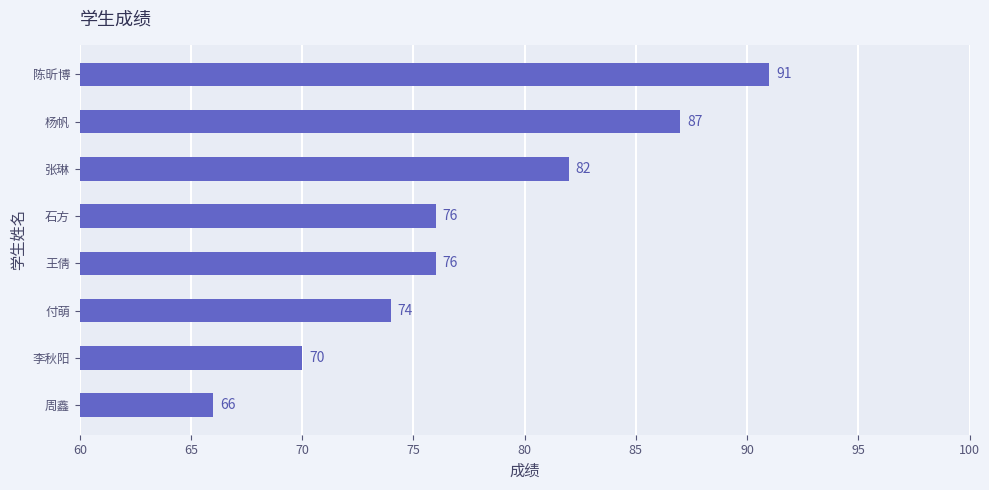

What value does the data have at 张琳?

82